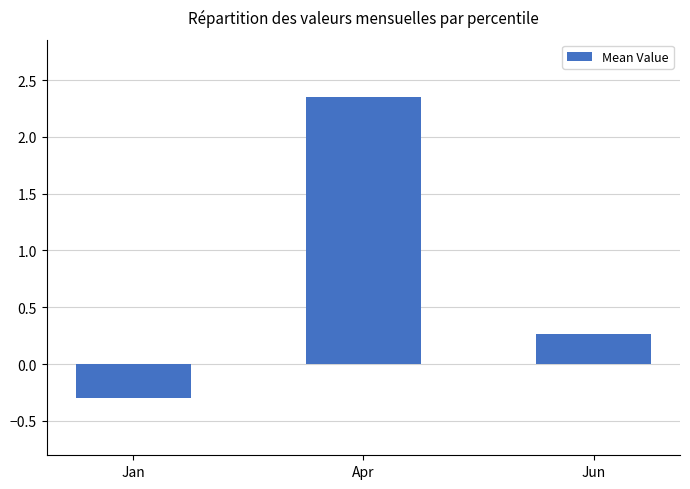

What is the sum of the values at Apr and Jun?

2.6